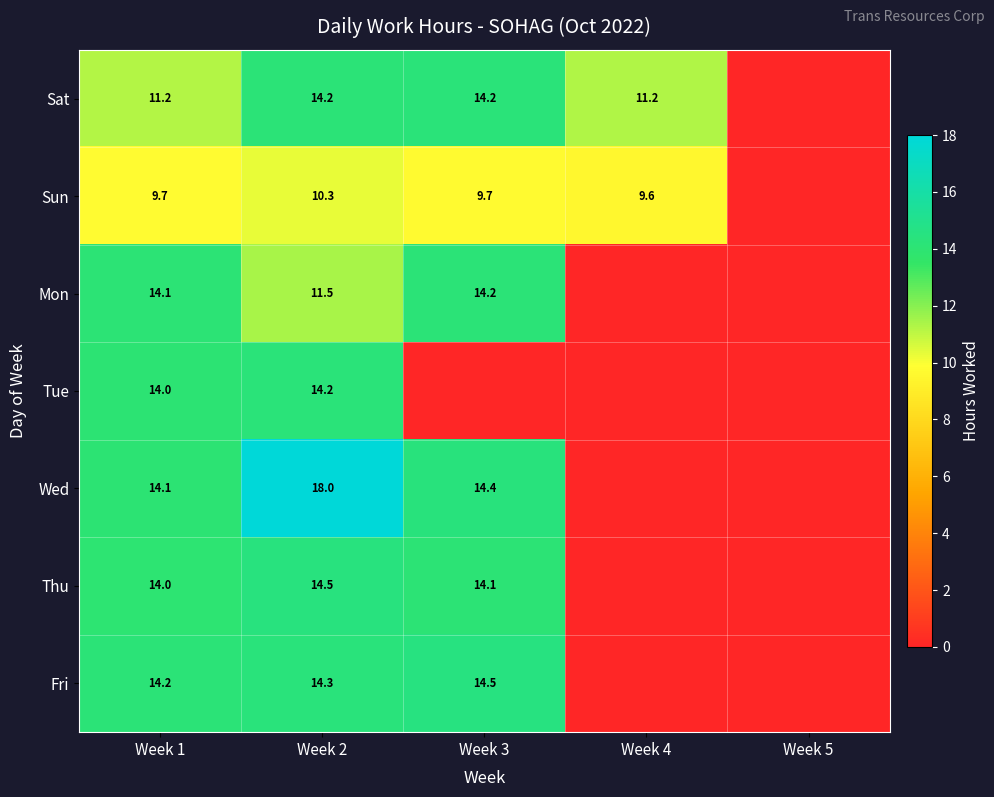

At which category does the chart reach its minimum across all series?

Week 5